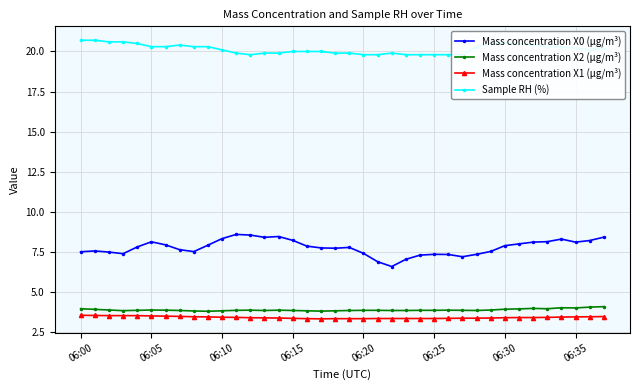

Where is the first local minimum for Mass concentration X1 (μg/m³)?

17